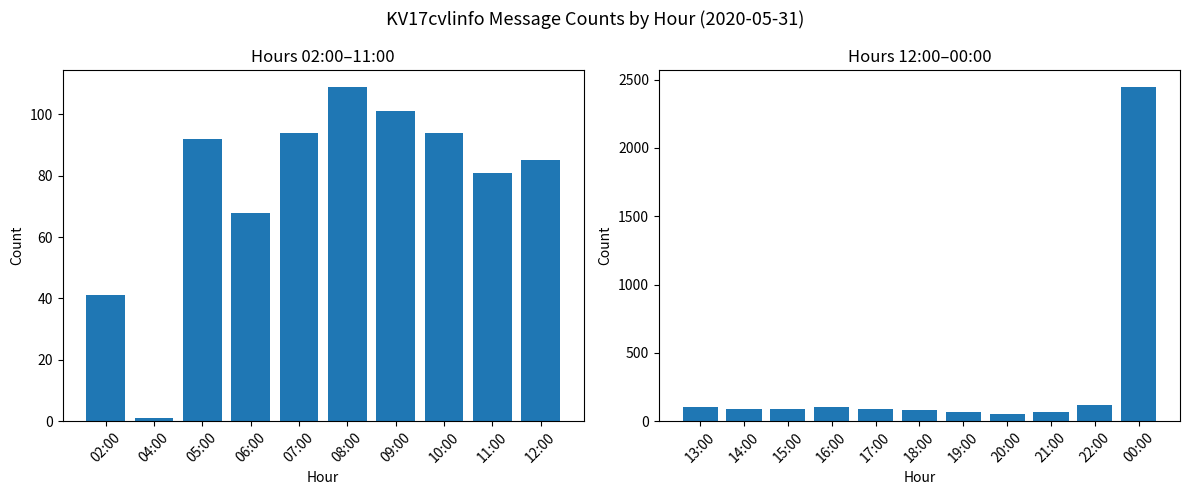

What is the smallest value displayed?

1